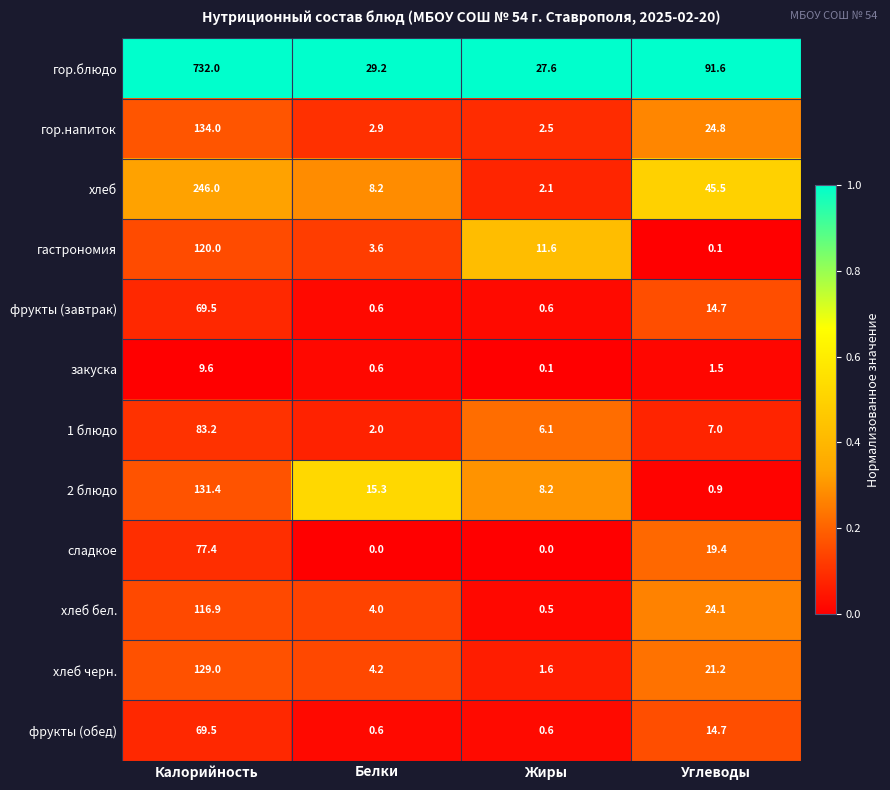

List the labels in order of хлеб бел. value, smallest first.

Жиры, Белки, Углеводы, Калорийность